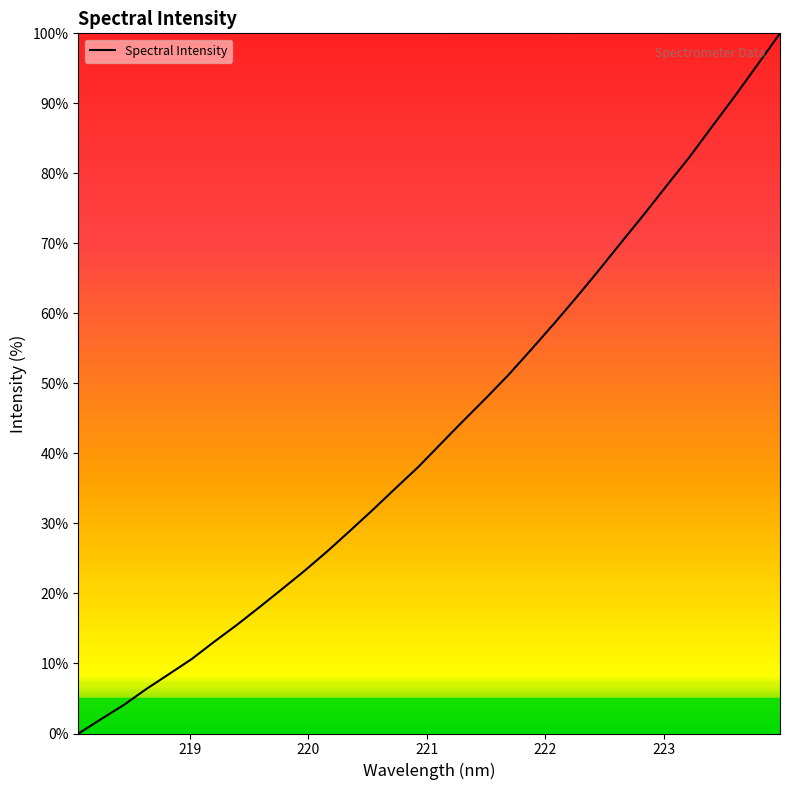

Reading left to right, what are all the values shown in this chart?

0.0	2.1	4.1	6.4	8.5	10.6	13.1	15.5	18.1	20.7	23.3	26.1	29.0	32.0	35.0	38.1	41.4	44.7	47.9	51.2	54.8	58.5	62.3	66.2	70.2	74.2	78.3	82.3	86.7	91.0	95.5	100.0